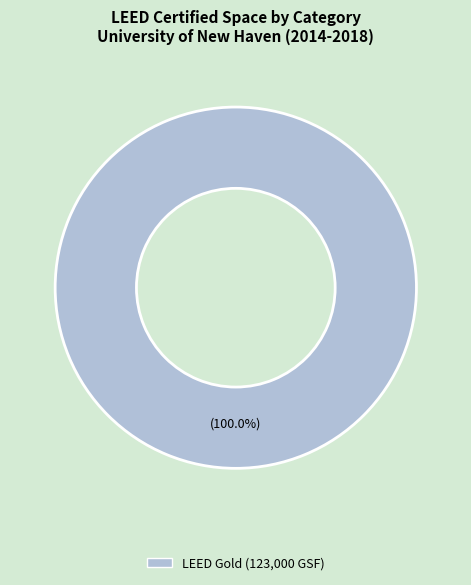

Is there any slice that represents more than half of the pie?

Yes